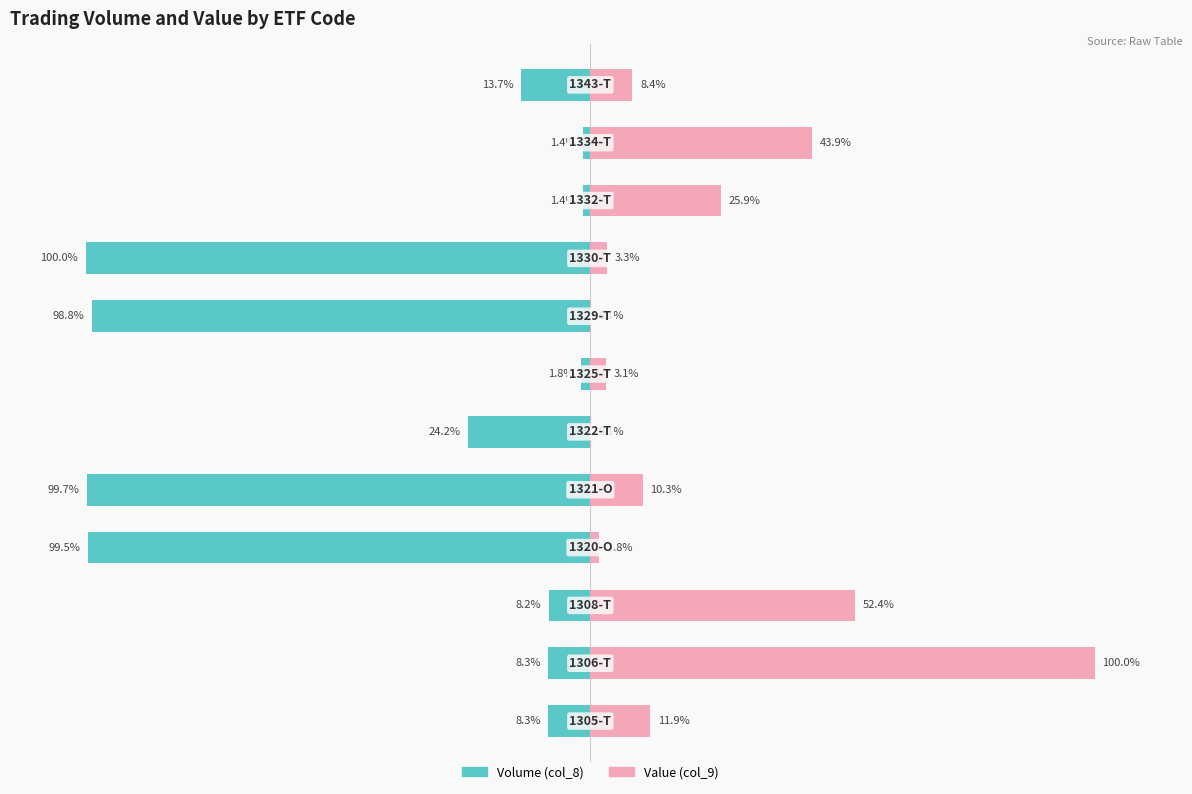

Reading left to right, transcribe all the data shown in this chart.

Volume (col_8): 0=-8.3	1=-8.3	2=-8.2	3=-99.5	4=-99.7	5=-24.2	6=-1.8	7=-98.8	8=-100.0	9=-1.4	10=-1.4	11=-13.7
Value (col_9): 0=11.9	1=100.0	2=52.4	3=1.8	4=10.3	5=0.1	6=3.1	7=0.1	8=3.3	9=25.9	10=43.9	11=8.4